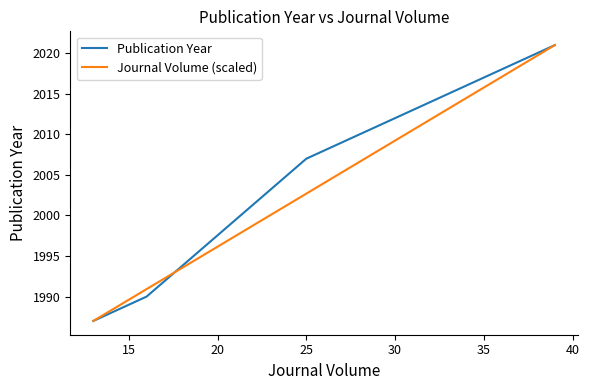

At how many categories does at least one series exceed 2000?

2